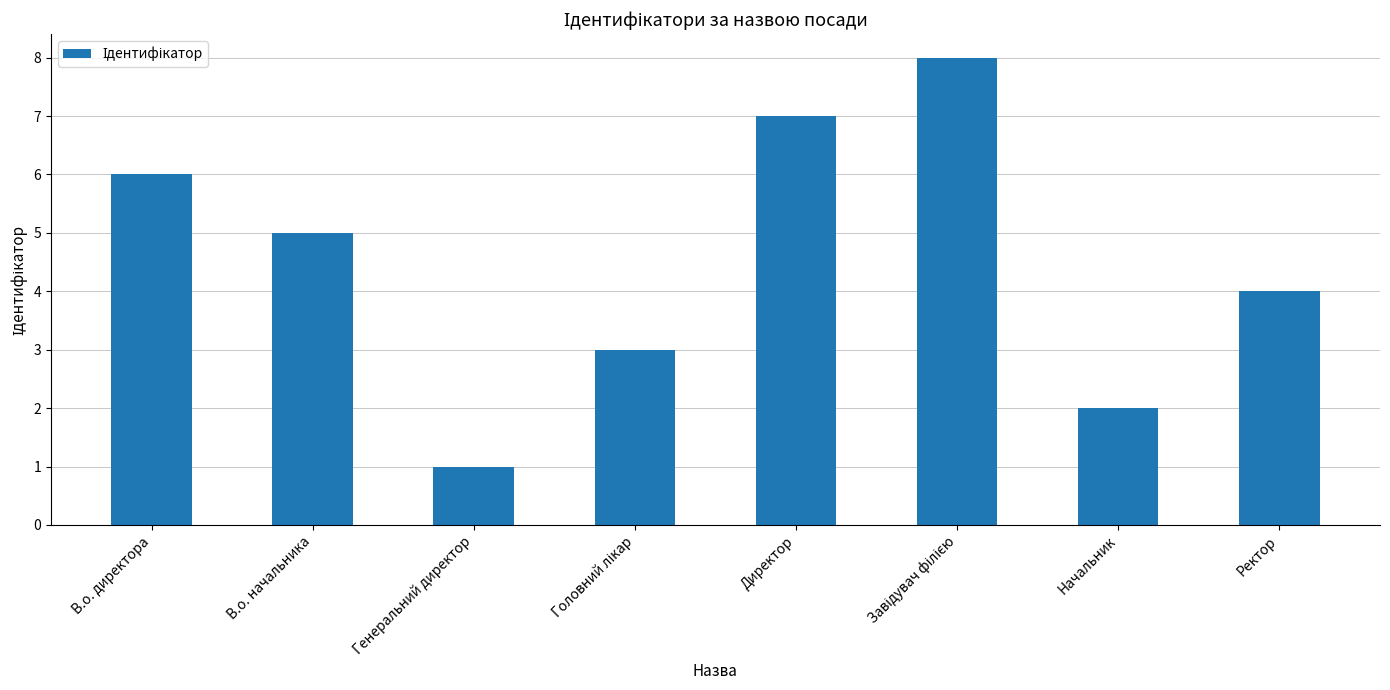

How many values are between 3 and 7?

5